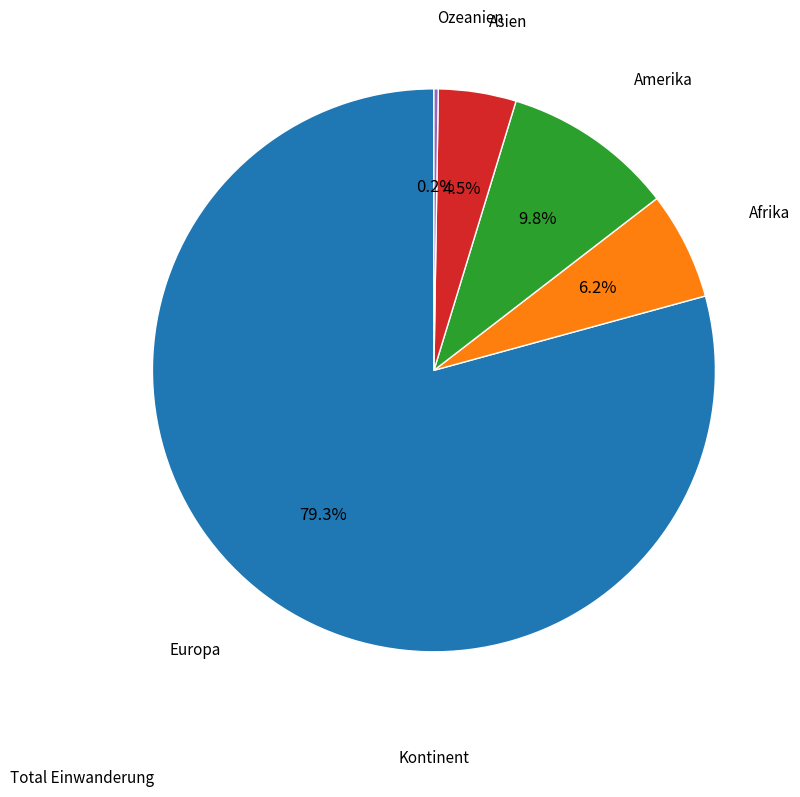

Is there any slice that represents more than half of the pie?

Yes